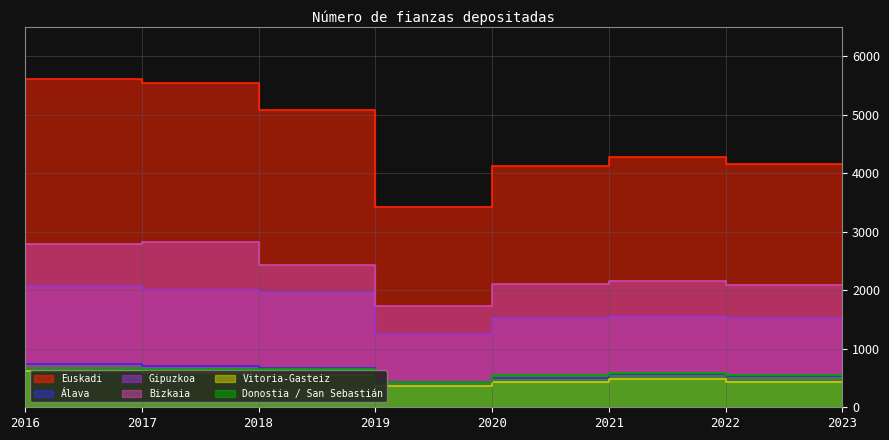

How many distinct data groups are displayed?

6